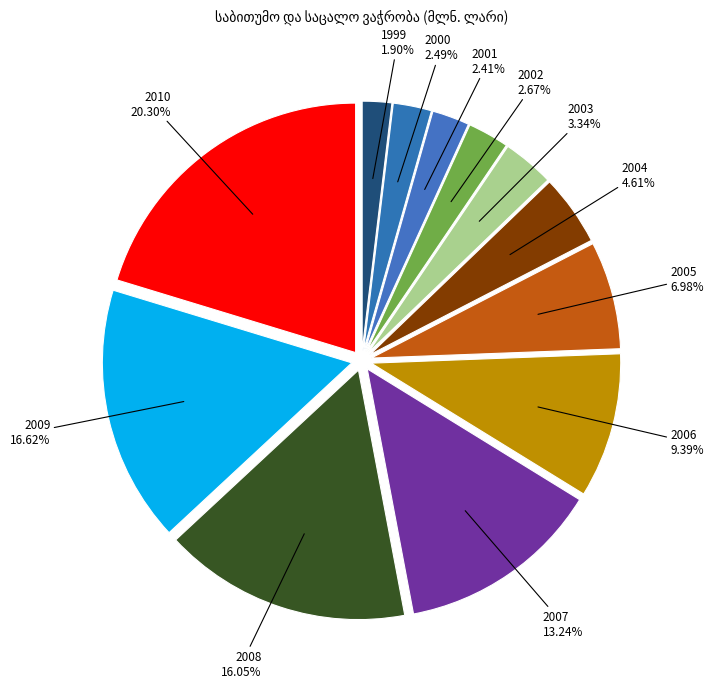

What percentage is the 2000 slice, to the nearest percent?

2%